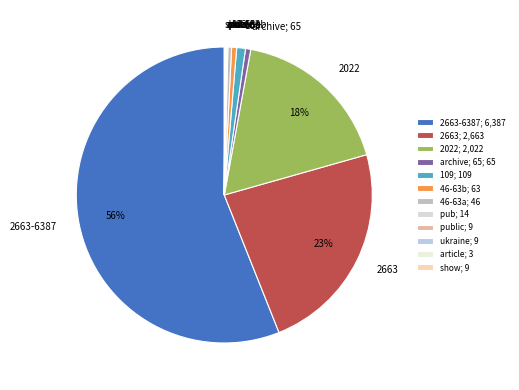

Is it true that 2663-6387 is 48% of the pie?

False